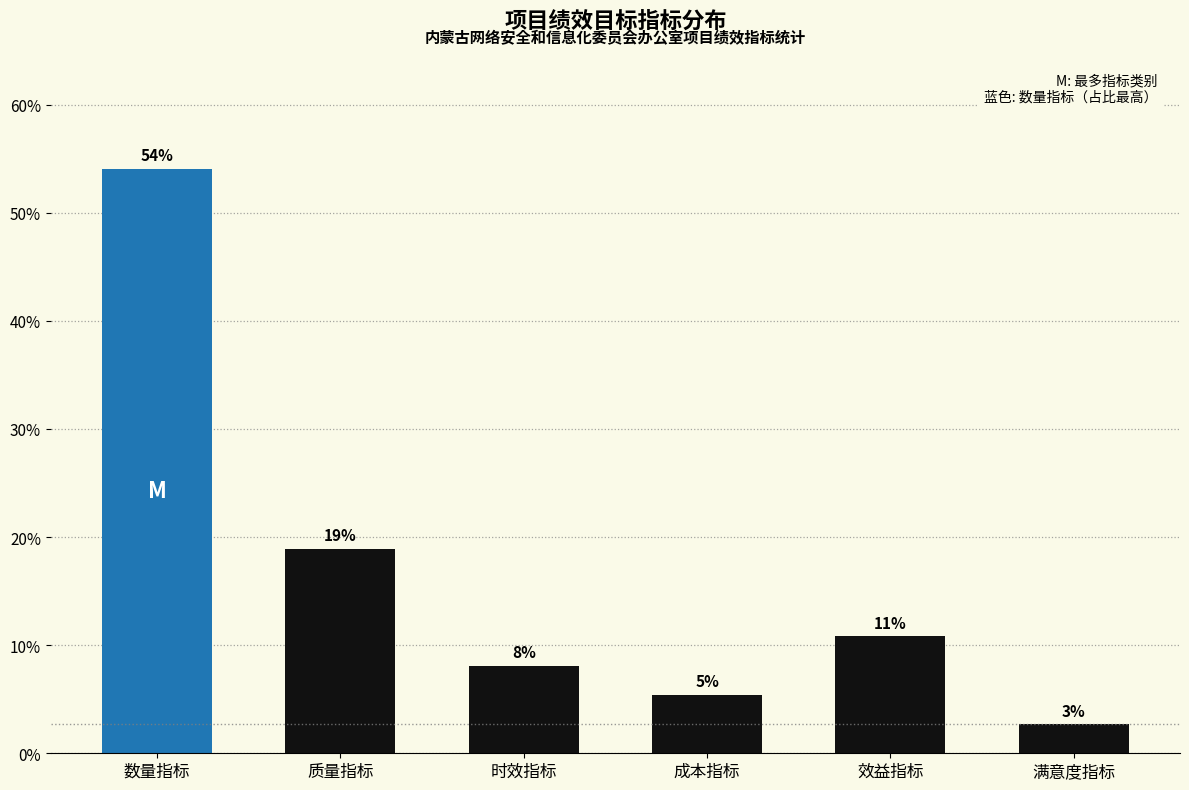

List the labels in order of value, largest first.

数量指标, 质量指标, 效益指标, 时效指标, 成本指标, 满意度指标